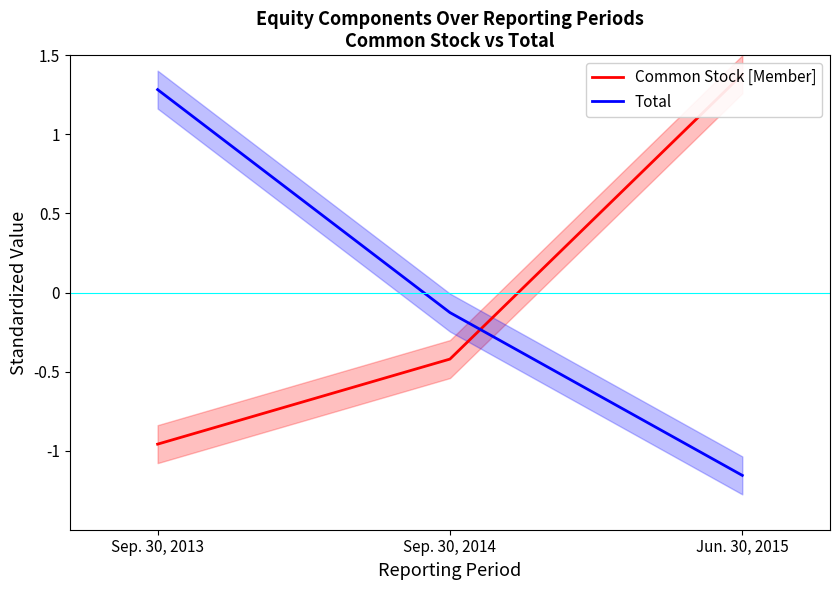

What is the value of the Total point at the 3rd from the left?

-1.2